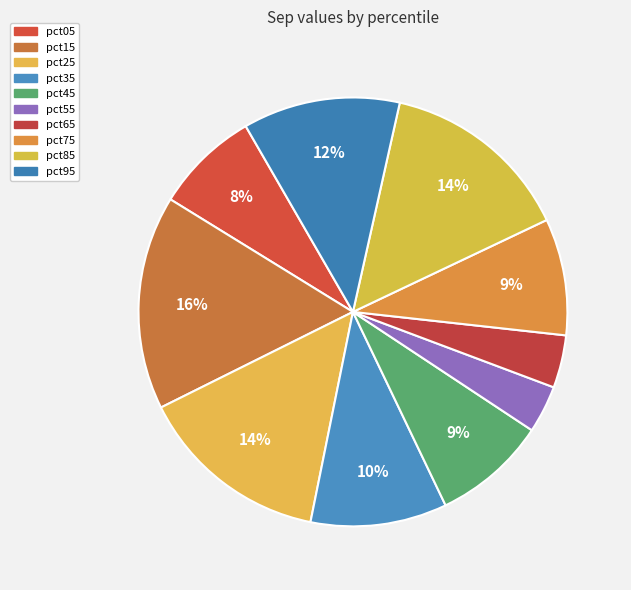

Is there a majority slice in this chart?

No